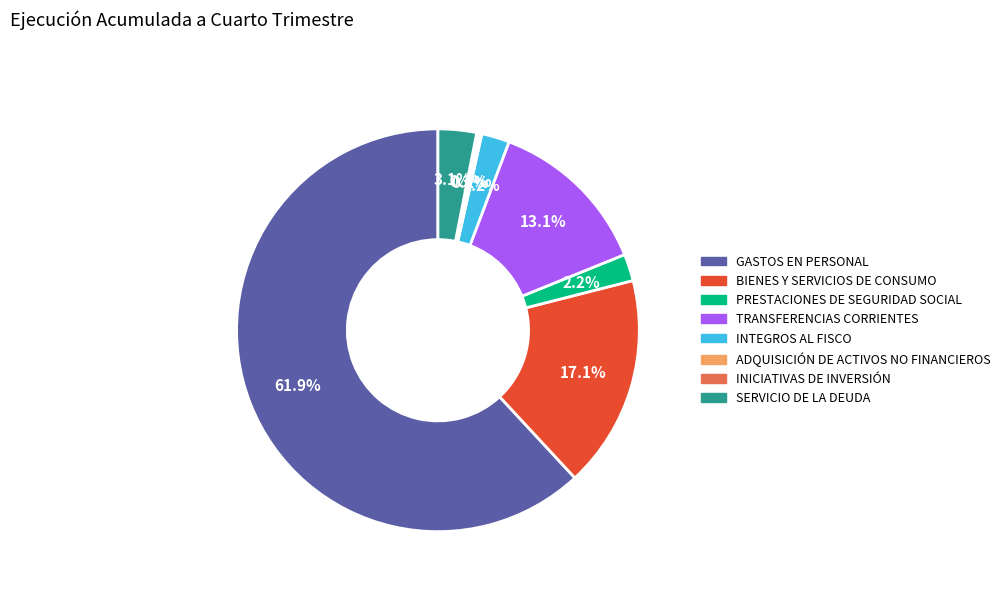

What is the total percentage of GASTOS EN PERSONAL and TRANSFERENCIAS CORRIENTES?

75.0%